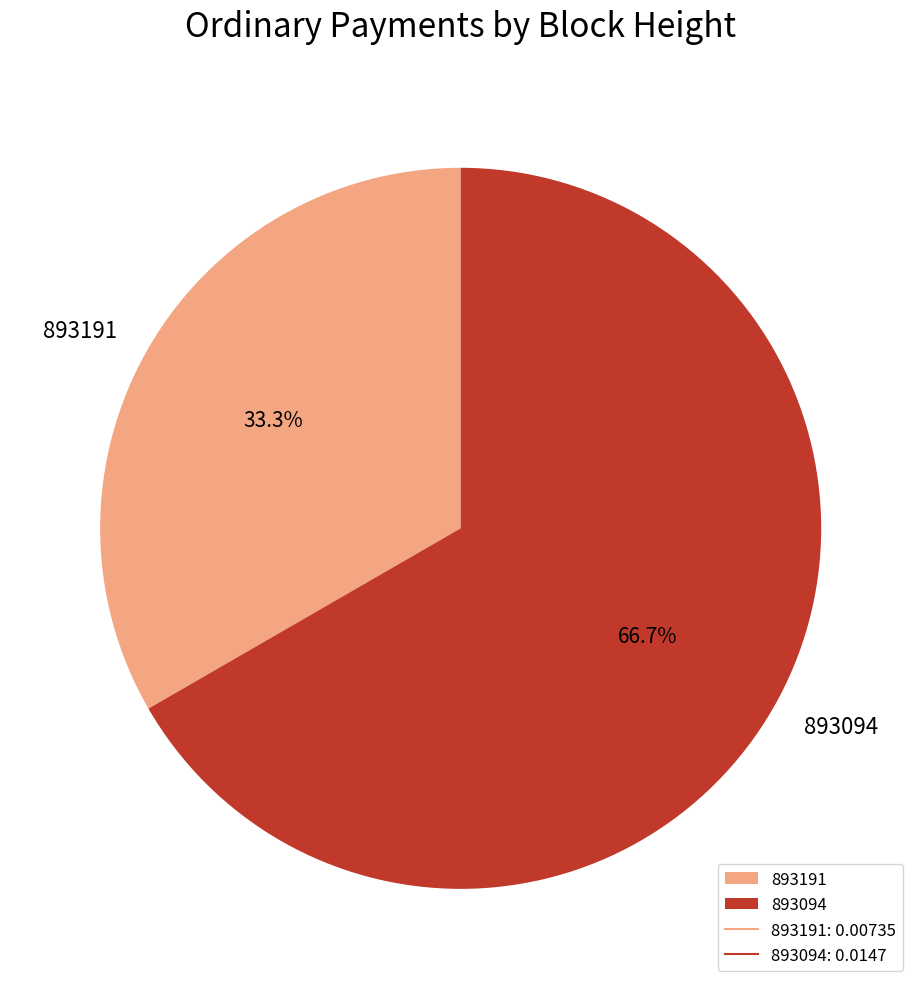

How many slices are in this pie chart?

2